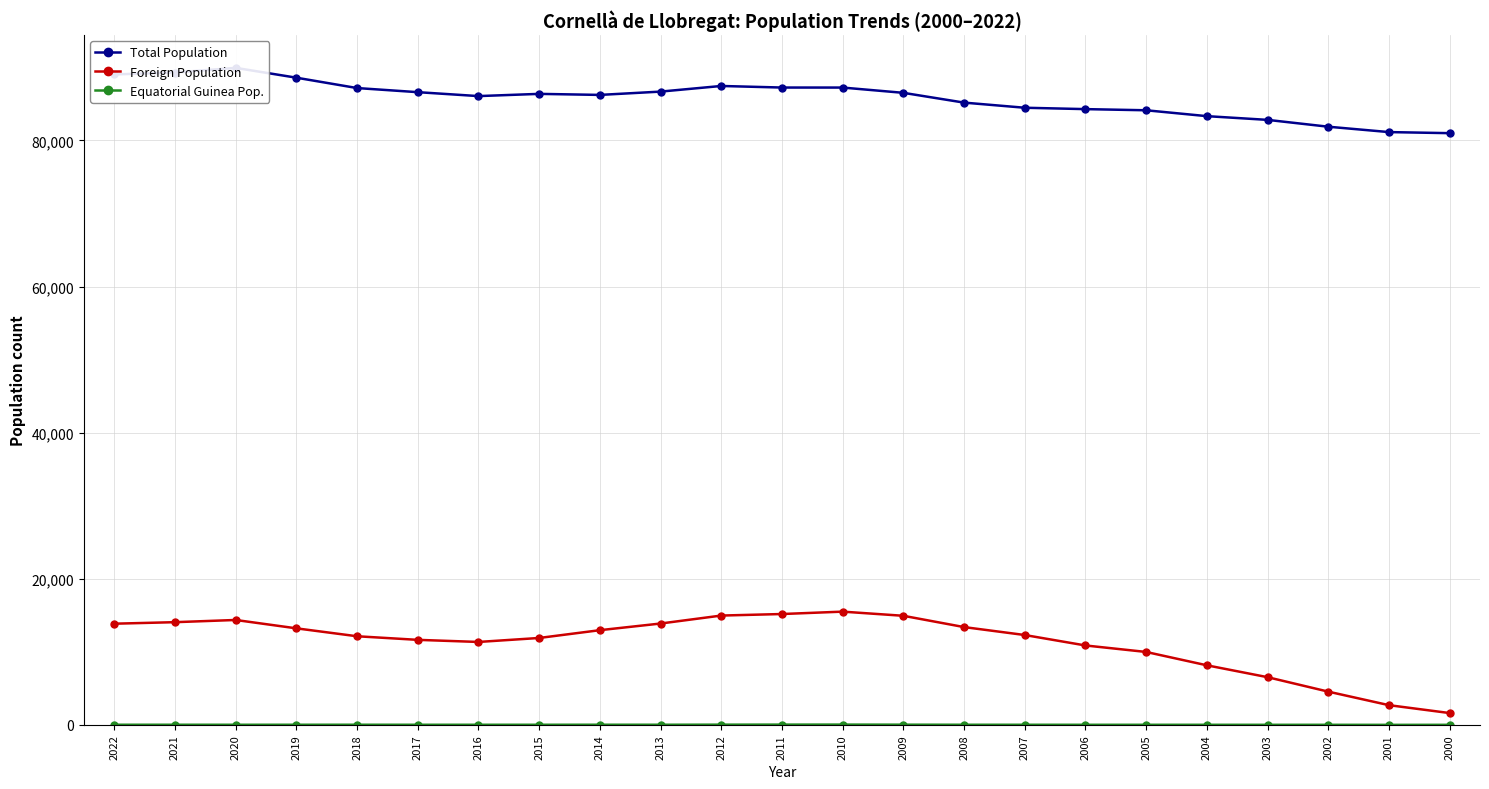

Between 2012 and 2003, which is larger?

2012